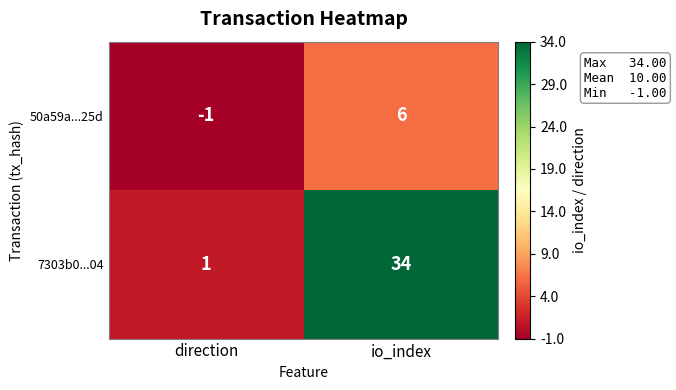

Where is 7303b0...04 nearest to the value 17?

direction